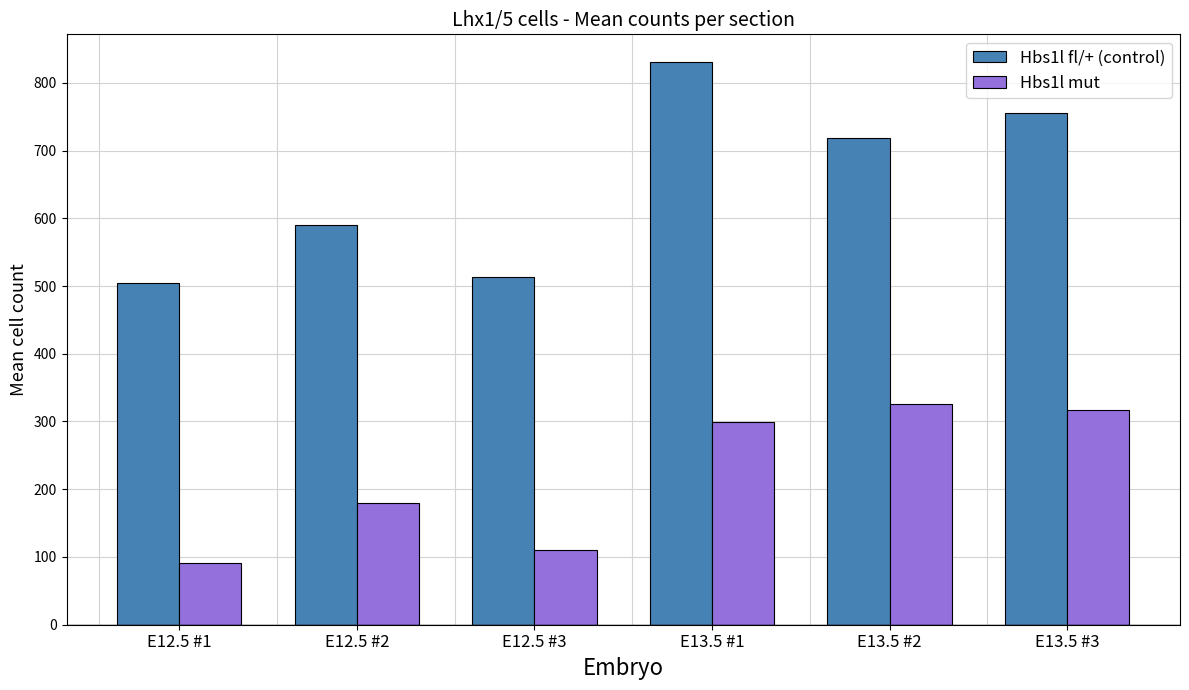

Where does the Hbs1l mut series first go above 299?

E13.5 #1